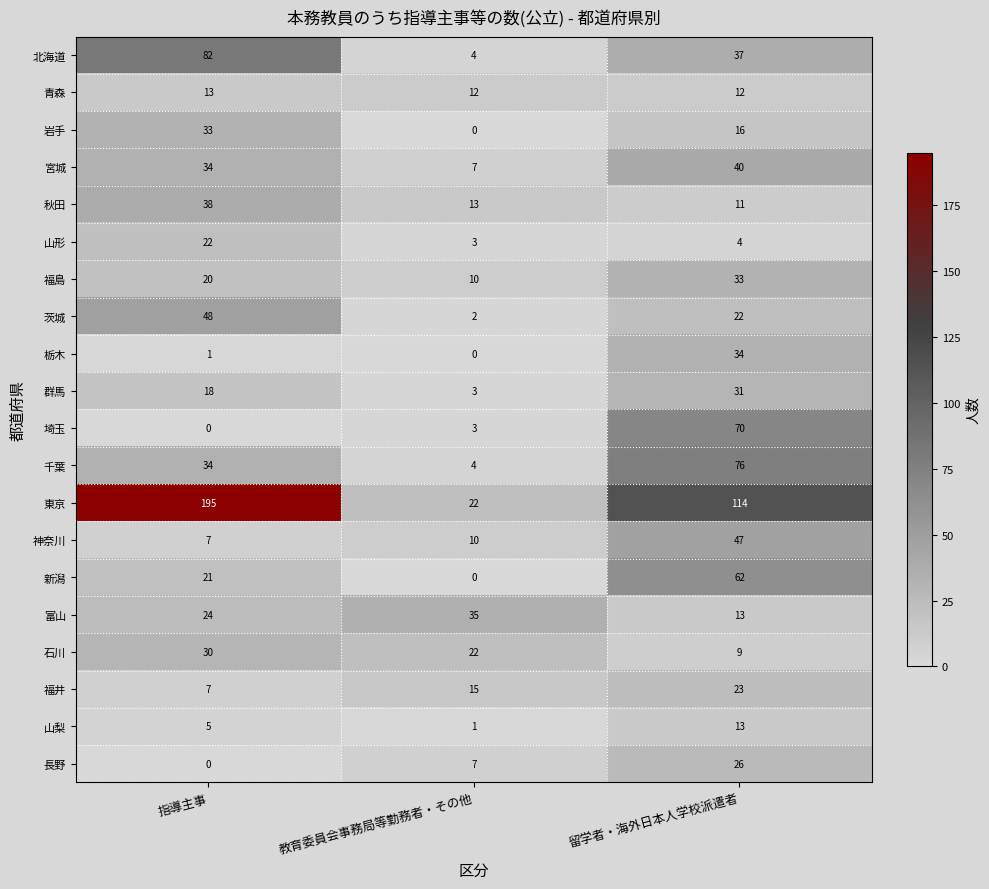

At which label is 宮城 closest to 23?

指導主事